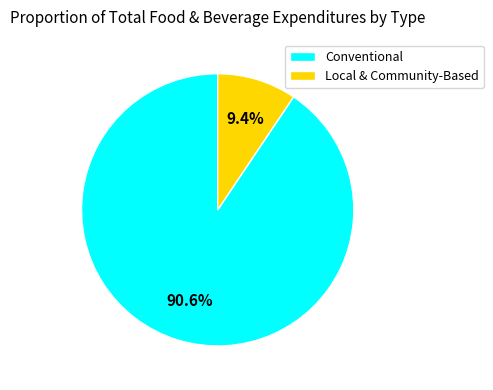

To the nearest percent, what is the difference between the Local & Community-Based and Conventional slice percentages?

81%